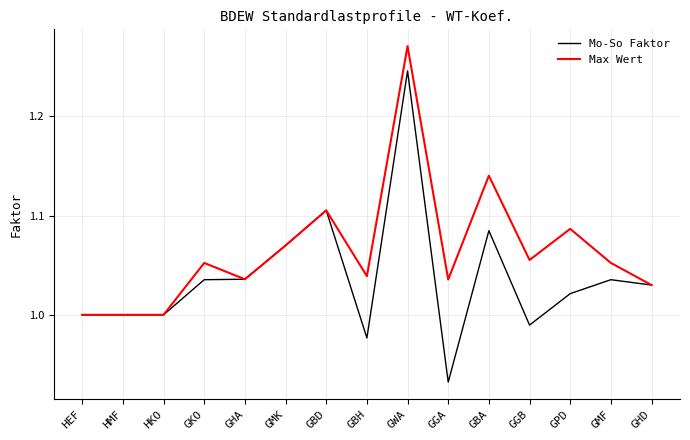

Does the chart display data point markers on the line(s)?

No